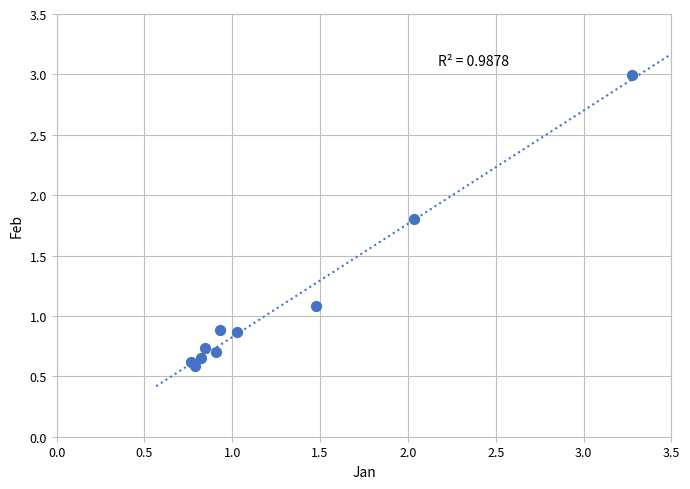

What is the average Y value?

1.1